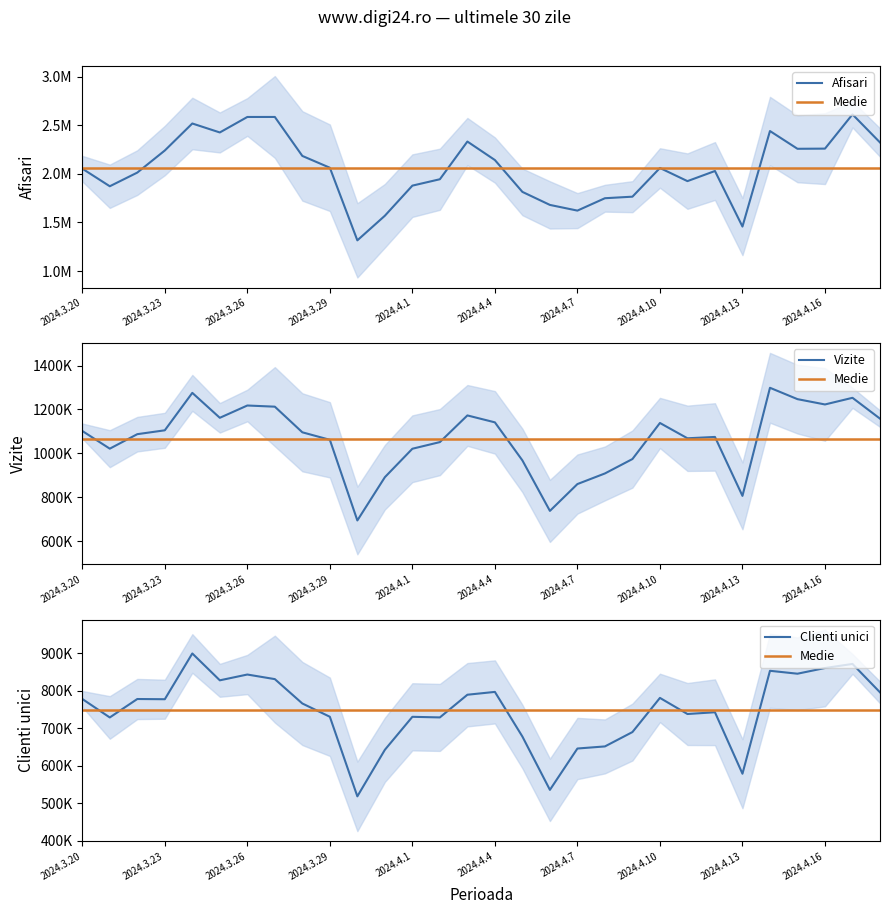

Is the value of Vizite at 2024.4.11 greater than the value of Afisari at 2024.4.11?

No